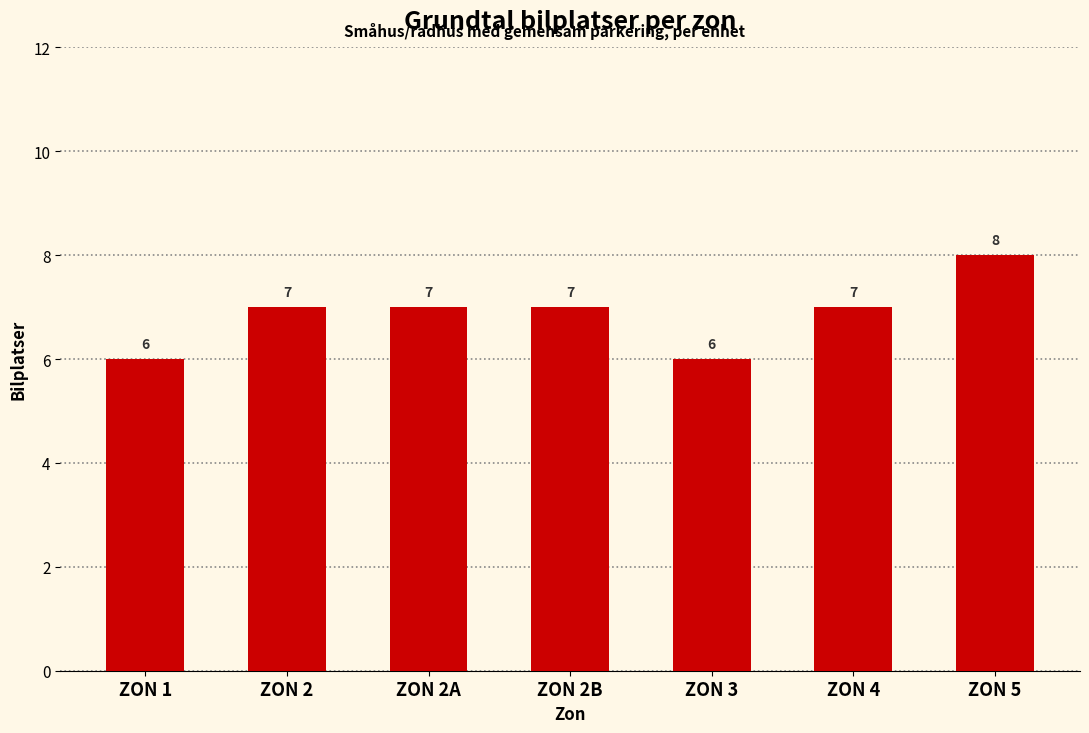

What is the sum of the values at ZON 2B and ZON 2?

14